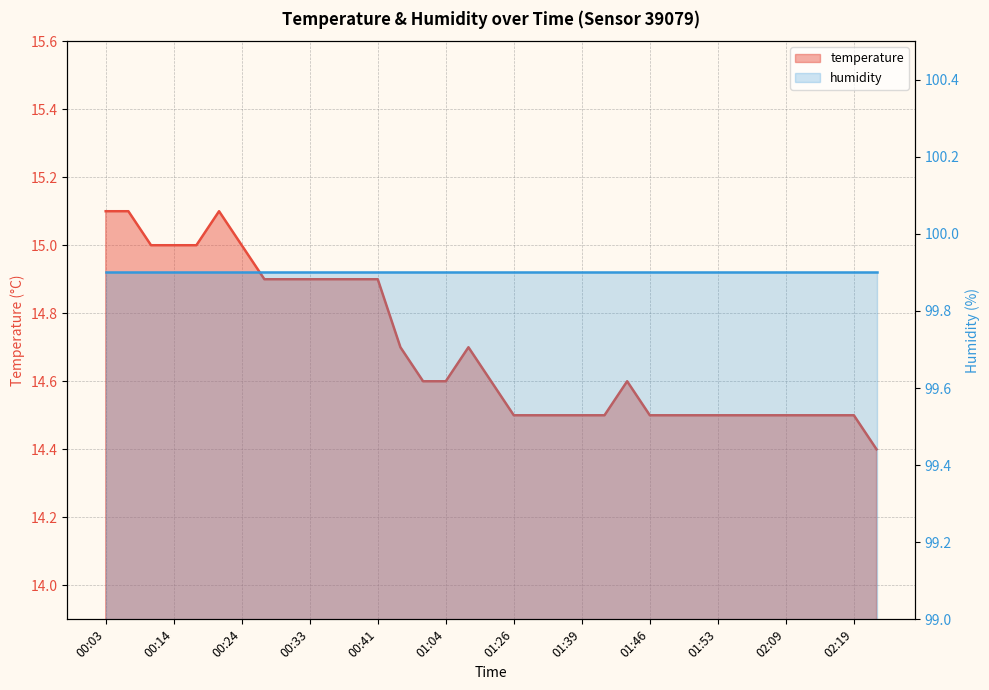

The chart shows a value of 14.5 at 01:53. True or false?

True